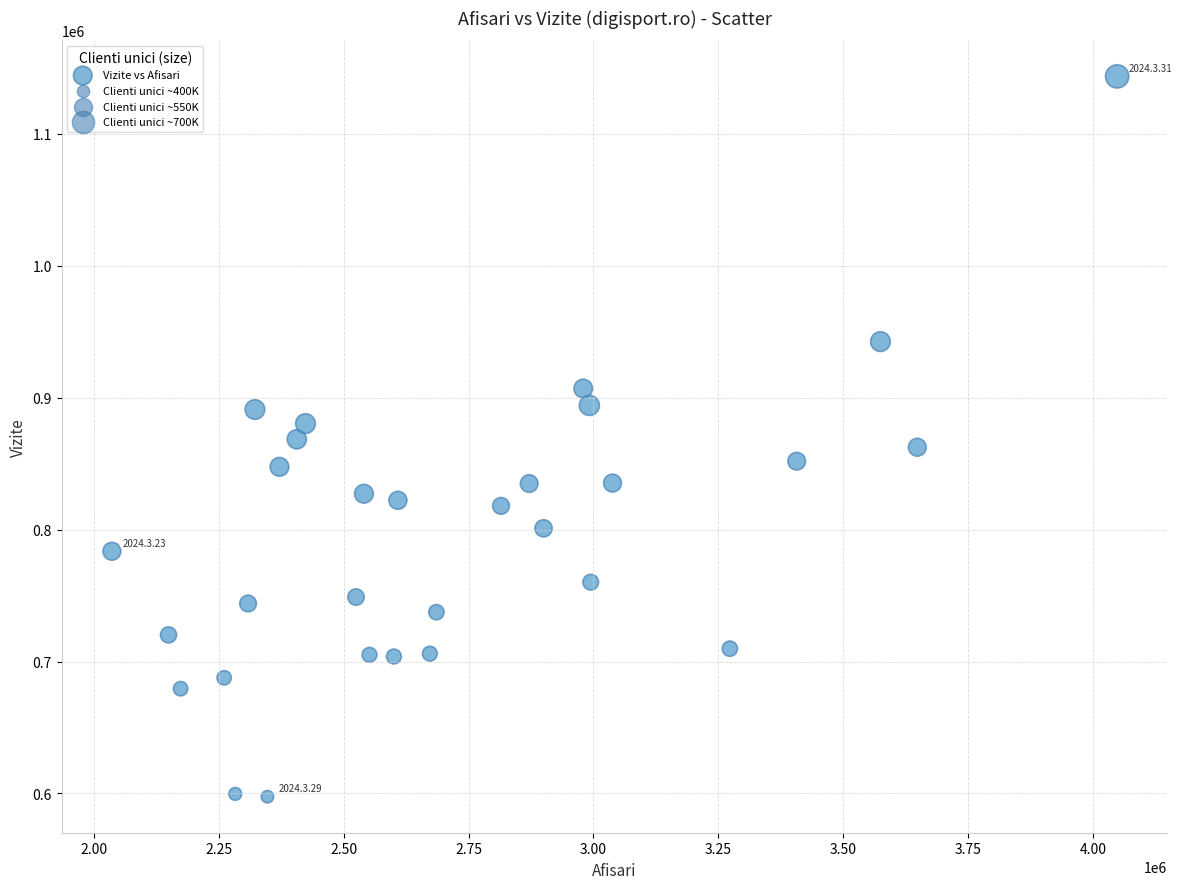

What is the range of Y values (max minus min)?

546158